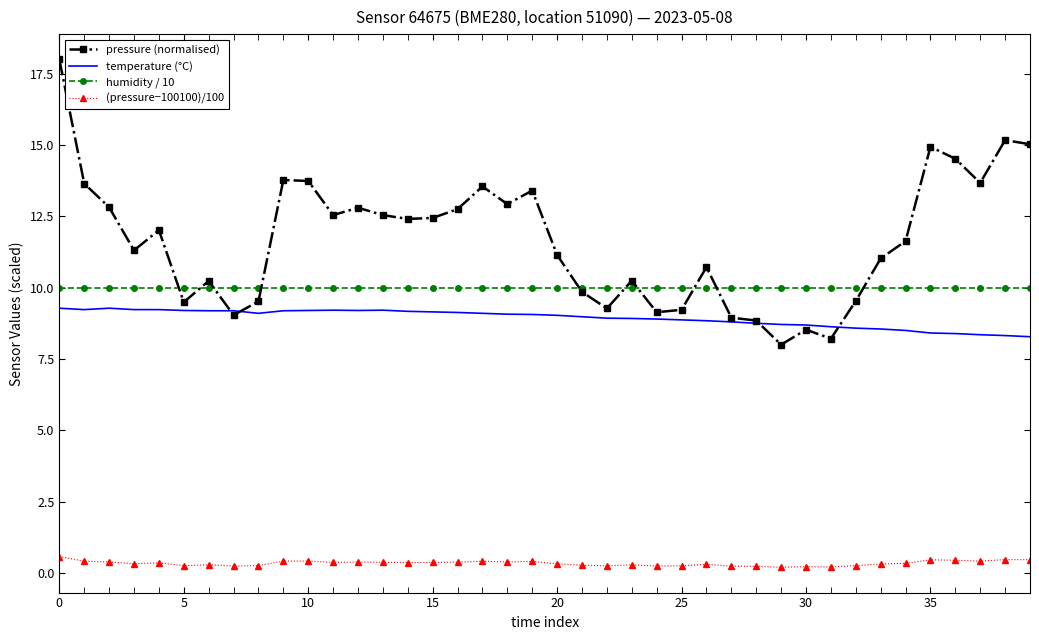

What is the greatest value displayed?

18.0